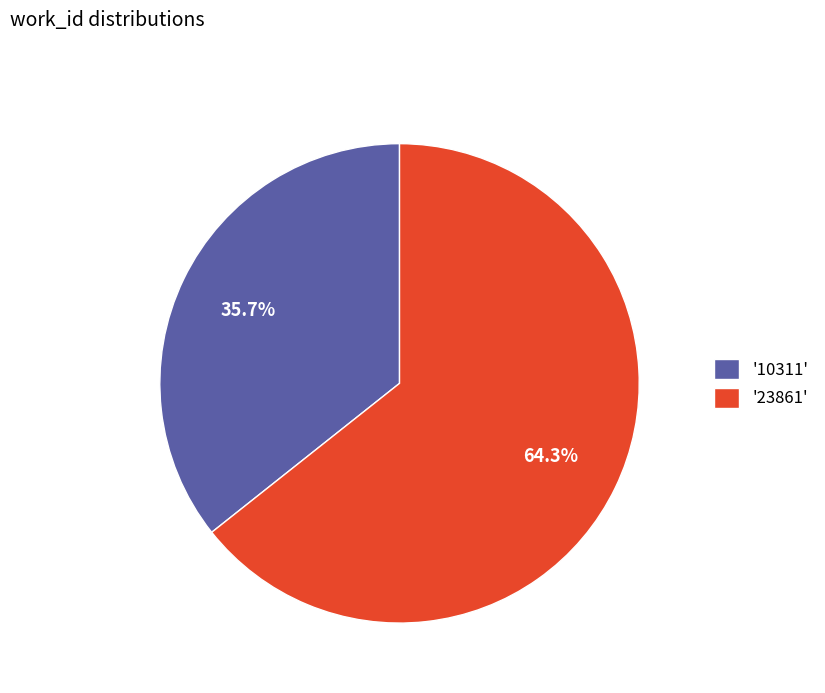

Which category has the smallest portion of the pie?

'10311'